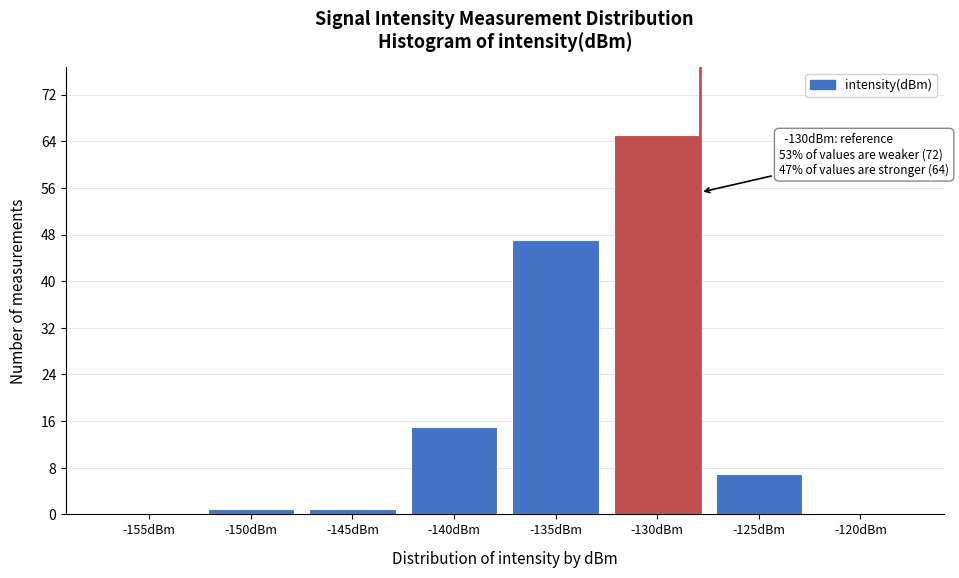

Reading left to right, extract all data points from this chart.

-155dBm=0	-150dBm=1	-145dBm=1	-140dBm=15	-135dBm=47	-130dBm=65	-125dBm=7	-120dBm=0